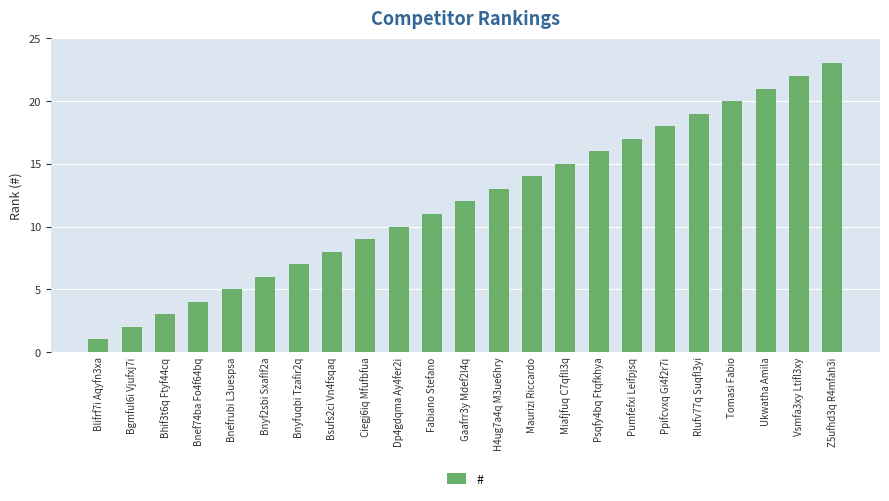

Are the bars horizontal?

No